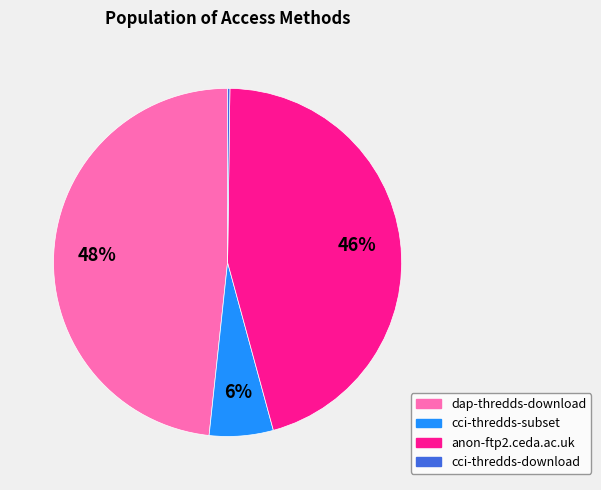

Is the sum of dap-thredds-download and cci-thredds-subset greater than half?

Yes